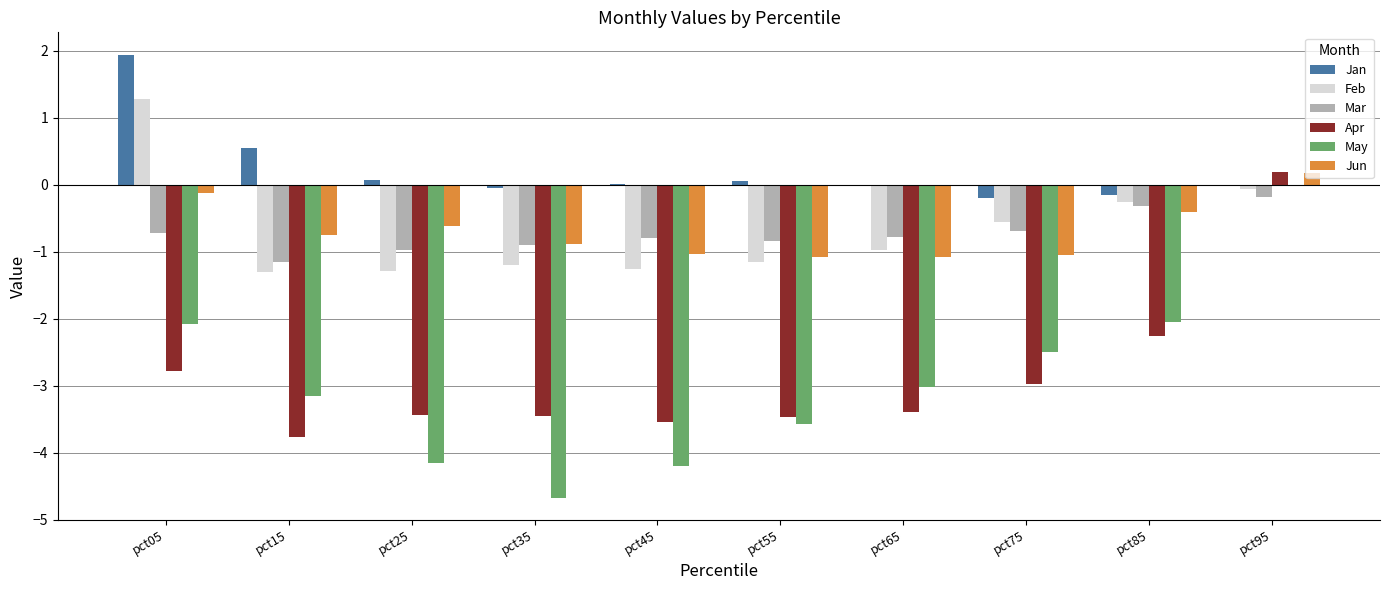

What are all the series names shown in the legend?

Jan, Feb, Mar, Apr, May, Jun